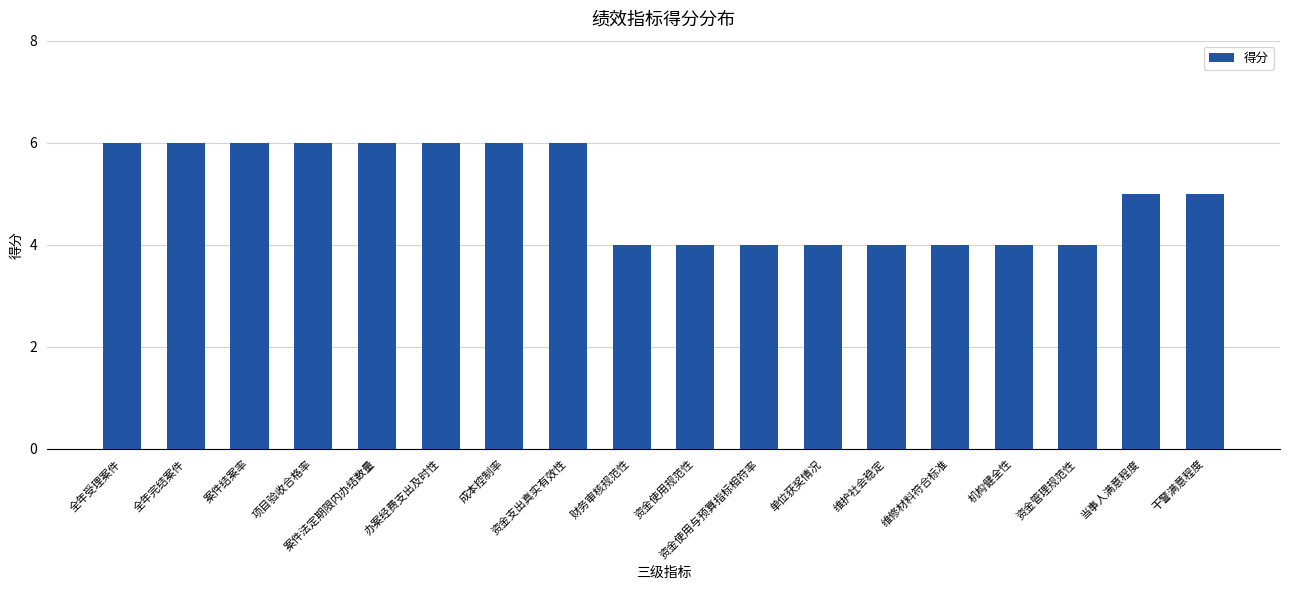

What is the sum of the values at 全年完结案件 and 成本控制率?

12